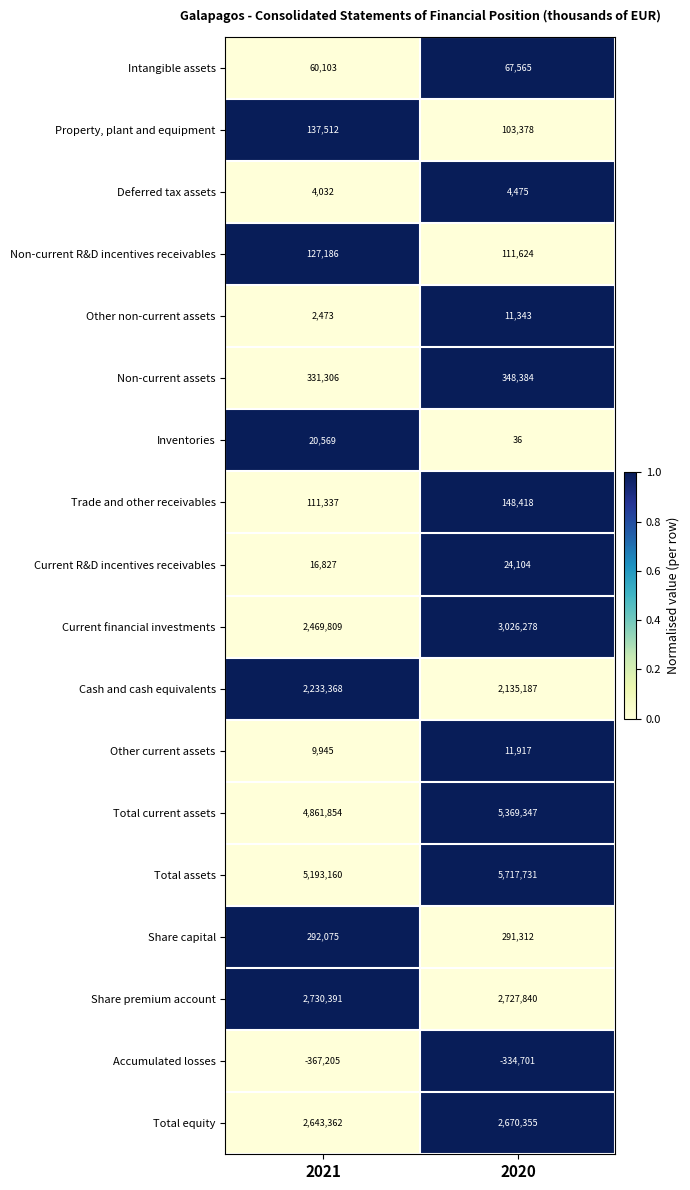

The value of Total current assets at 2021 is 4861854. True or false?

True